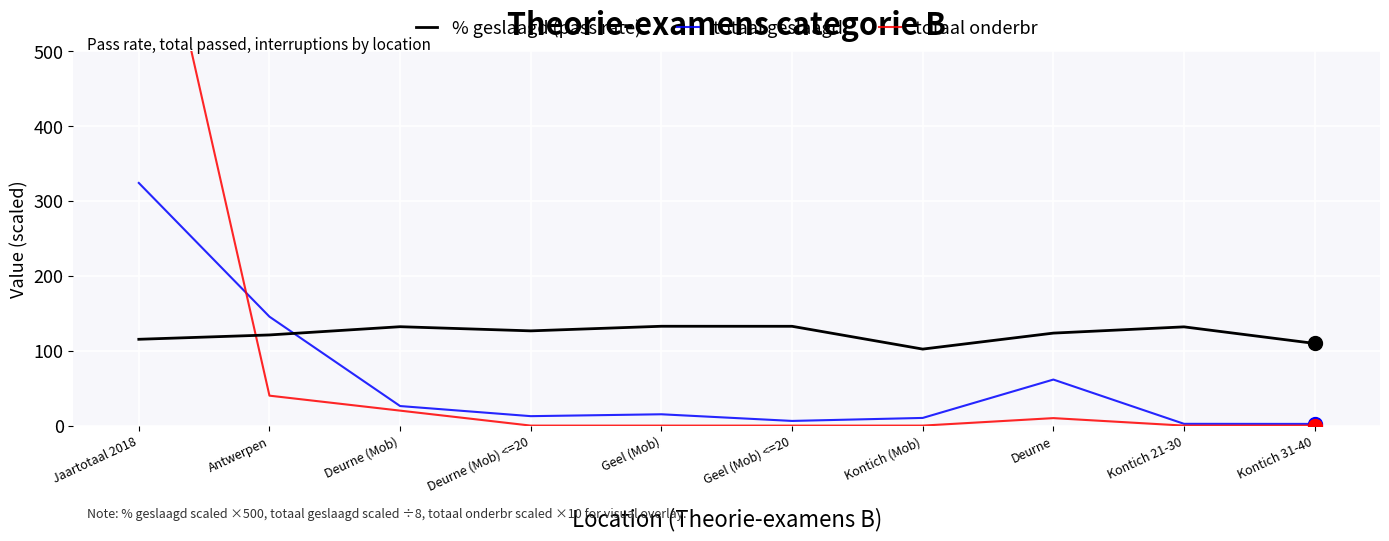

At which category is the sum across all series the highest?

Jaartotaal 2018